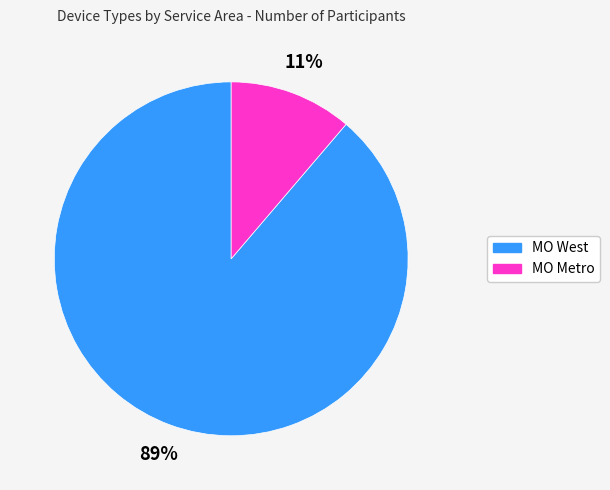

Is the sum of MO Metro and MO West greater than half?

Yes